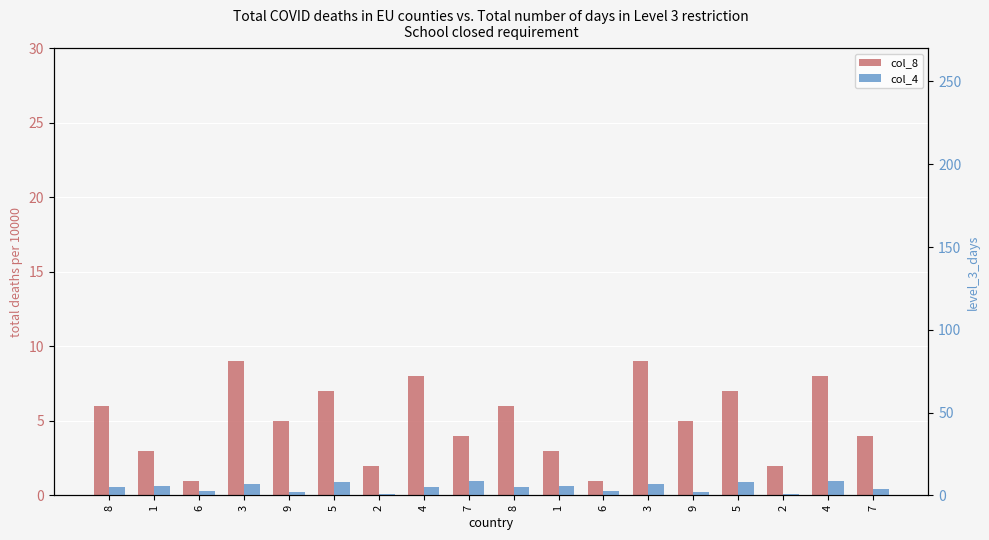

What is the label of the 4th bar from the left?

3